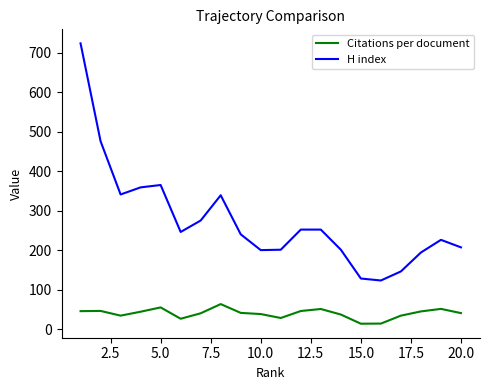

What are all the series names shown in the legend?

Citations per document, H index